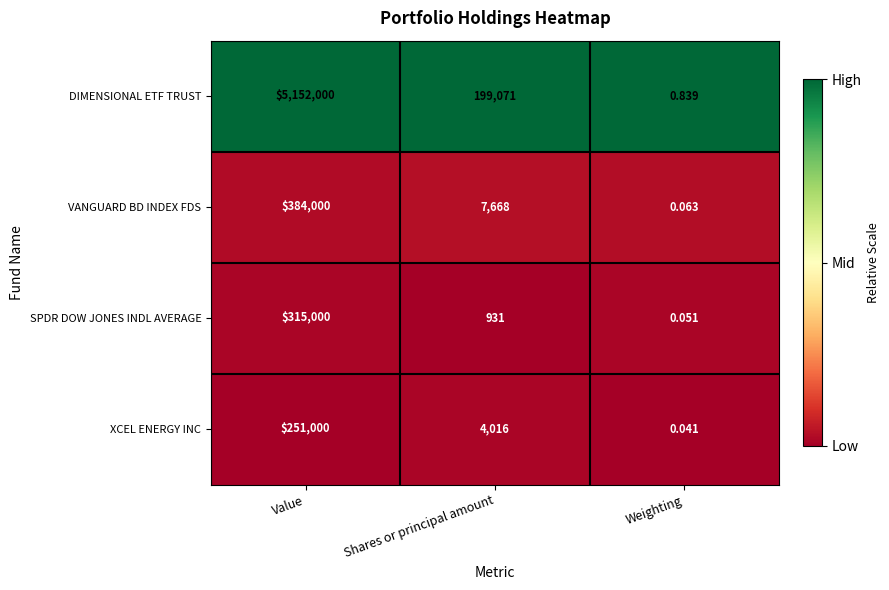

Rank the categories by XCEL ENERGY INC value from lowest to highest.

Weighting, Shares or principal amount, Value